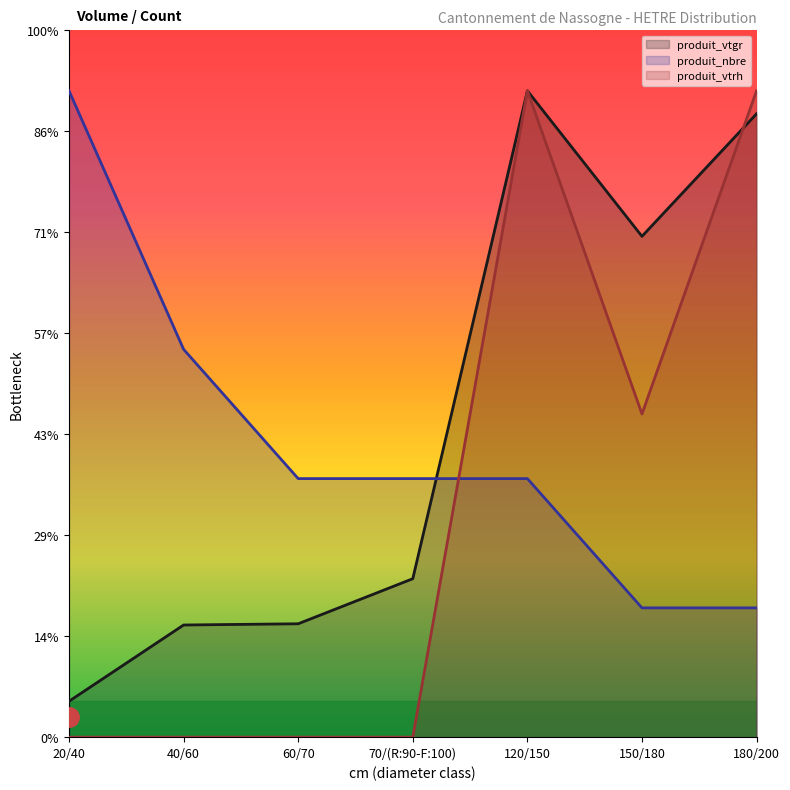

Where do produit_vtrh and produit_vtgr first cross each other?

150/180 and 180/200